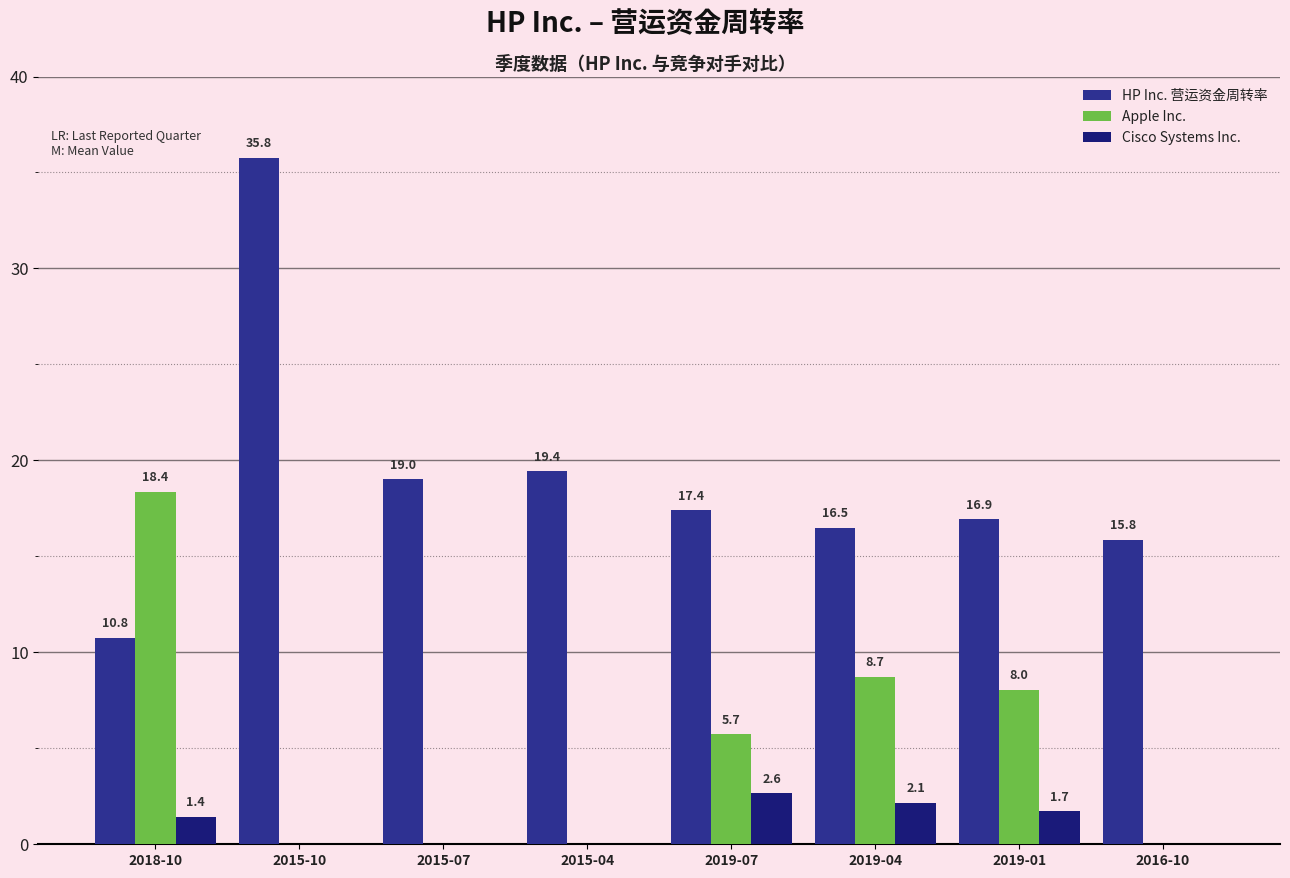

At which category is the sum across all series the highest?

2015-10